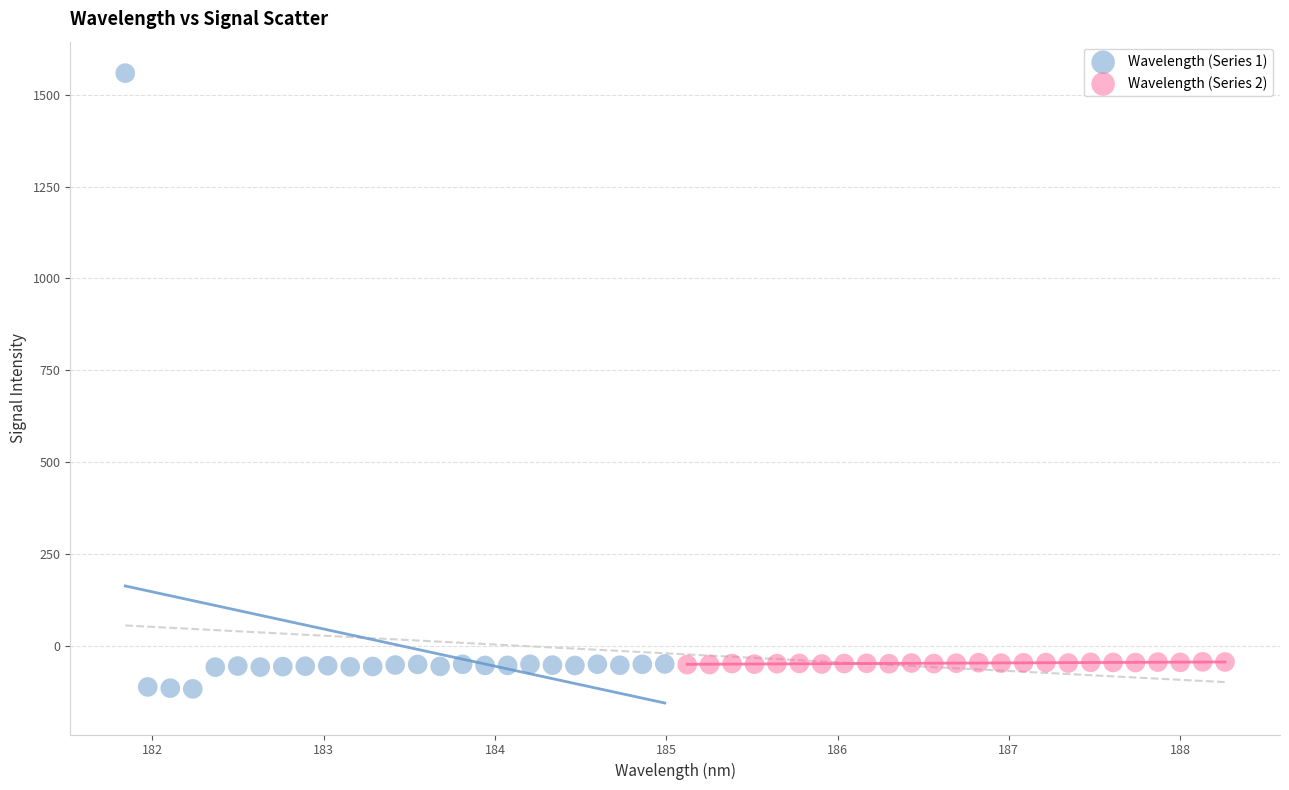

Which series reaches the maximum Y coordinate?

Wavelength (Series 1)